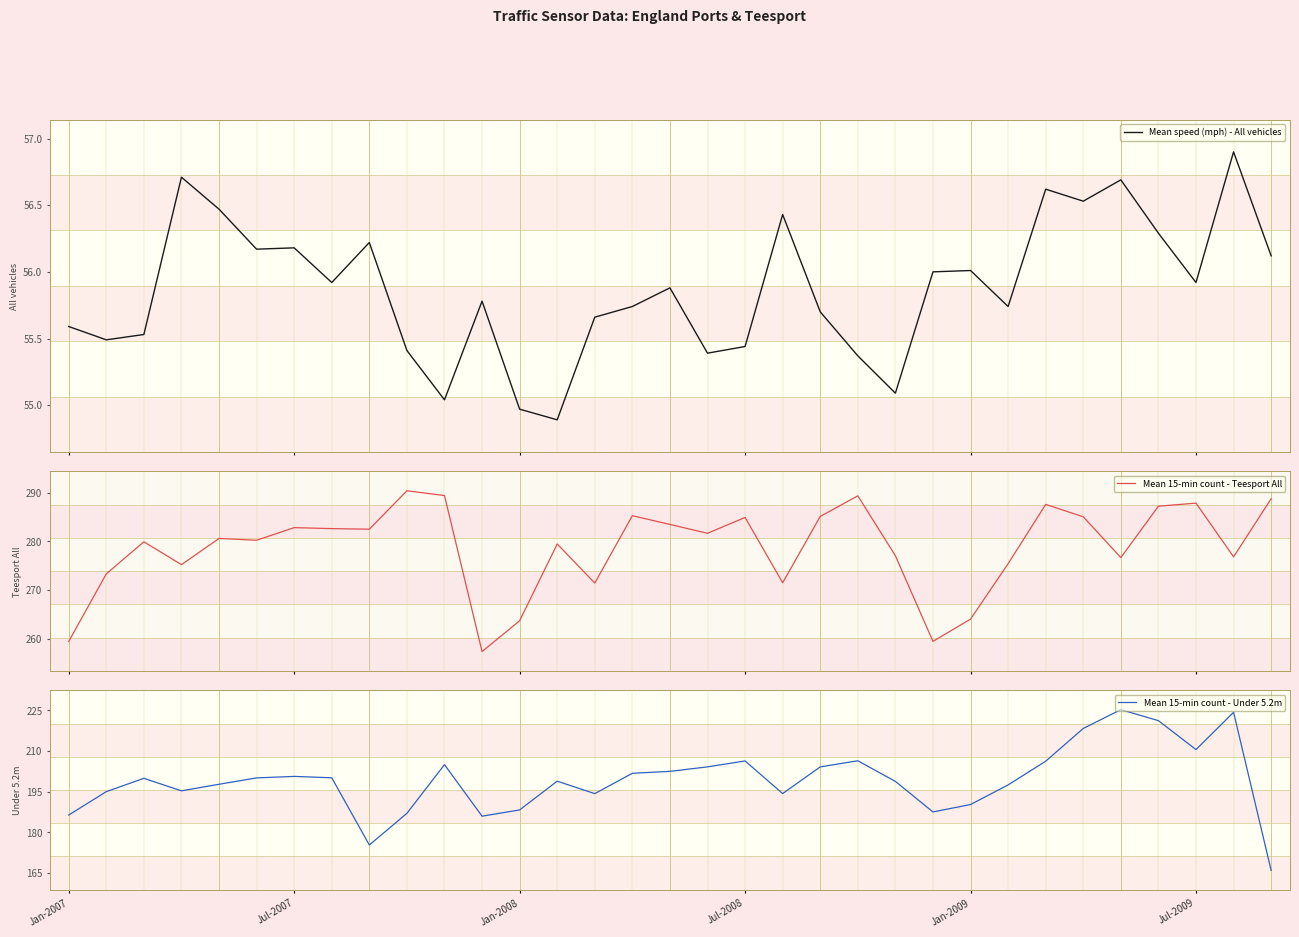

Which category has the highest value across all series?

9